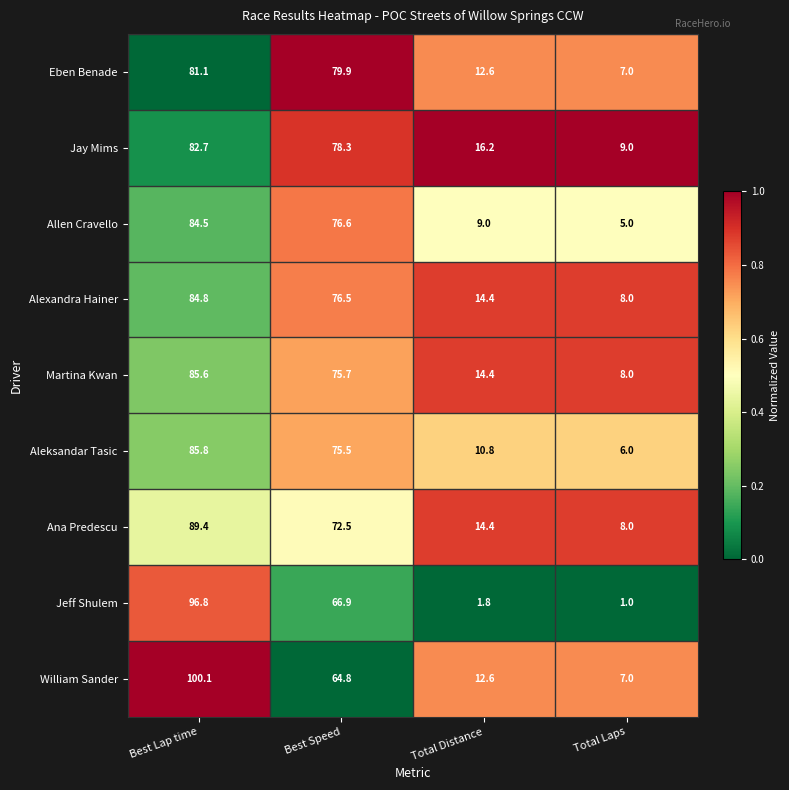

How many data points does each series have?

4